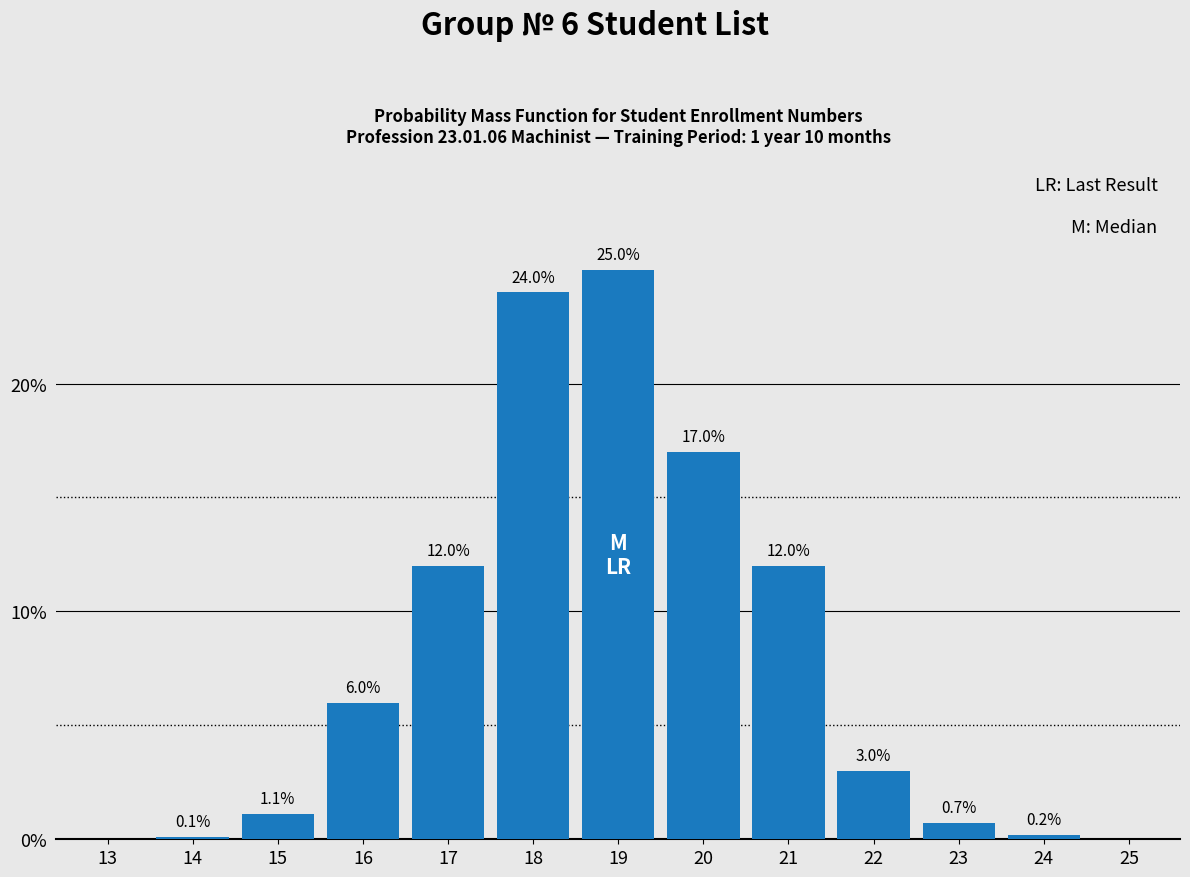

Reading right to left, what are all the values shown in this chart?

25=0.0	24=0.2	23=0.7	22=3.0	21=12.0	20=17.0	19=25.0	18=24.0	17=12.0	16=6.0	15=1.1	14=0.1	13=0.0